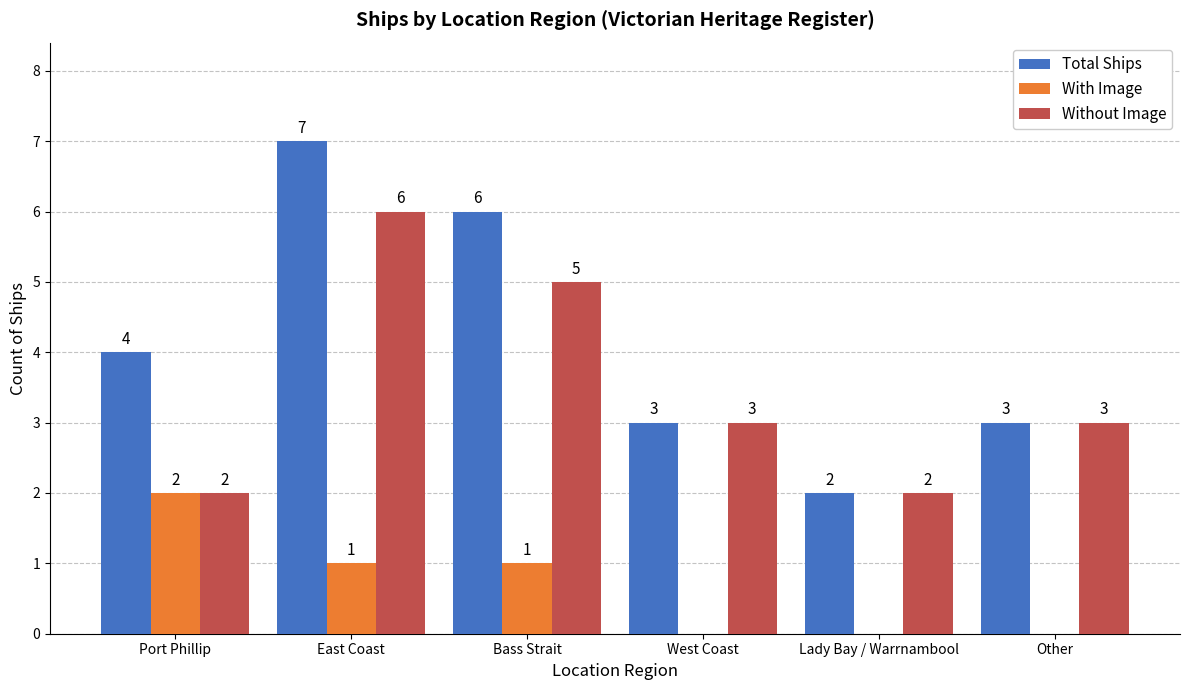

Which category has the highest value across all series?

East Coast